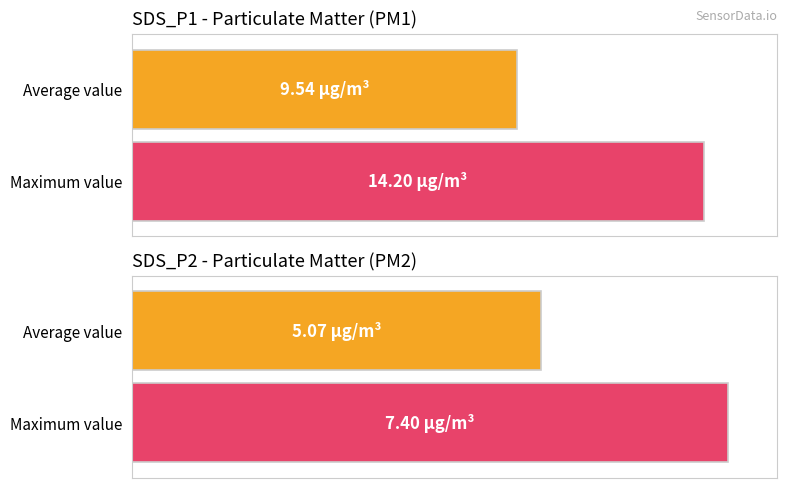

What is the maximum value for SDS_P1?

14.2